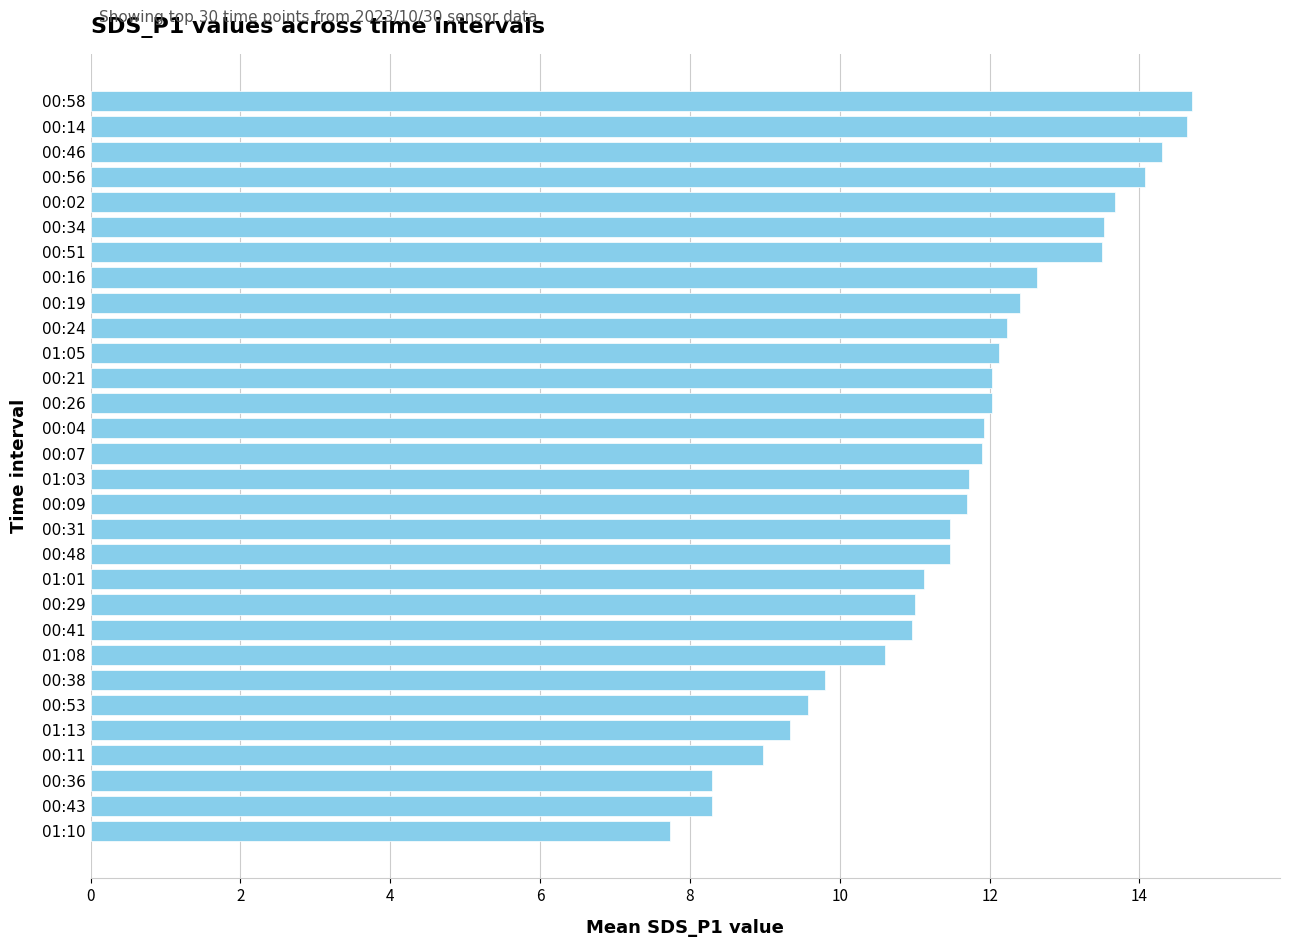

What is the sum of all values?

347.8